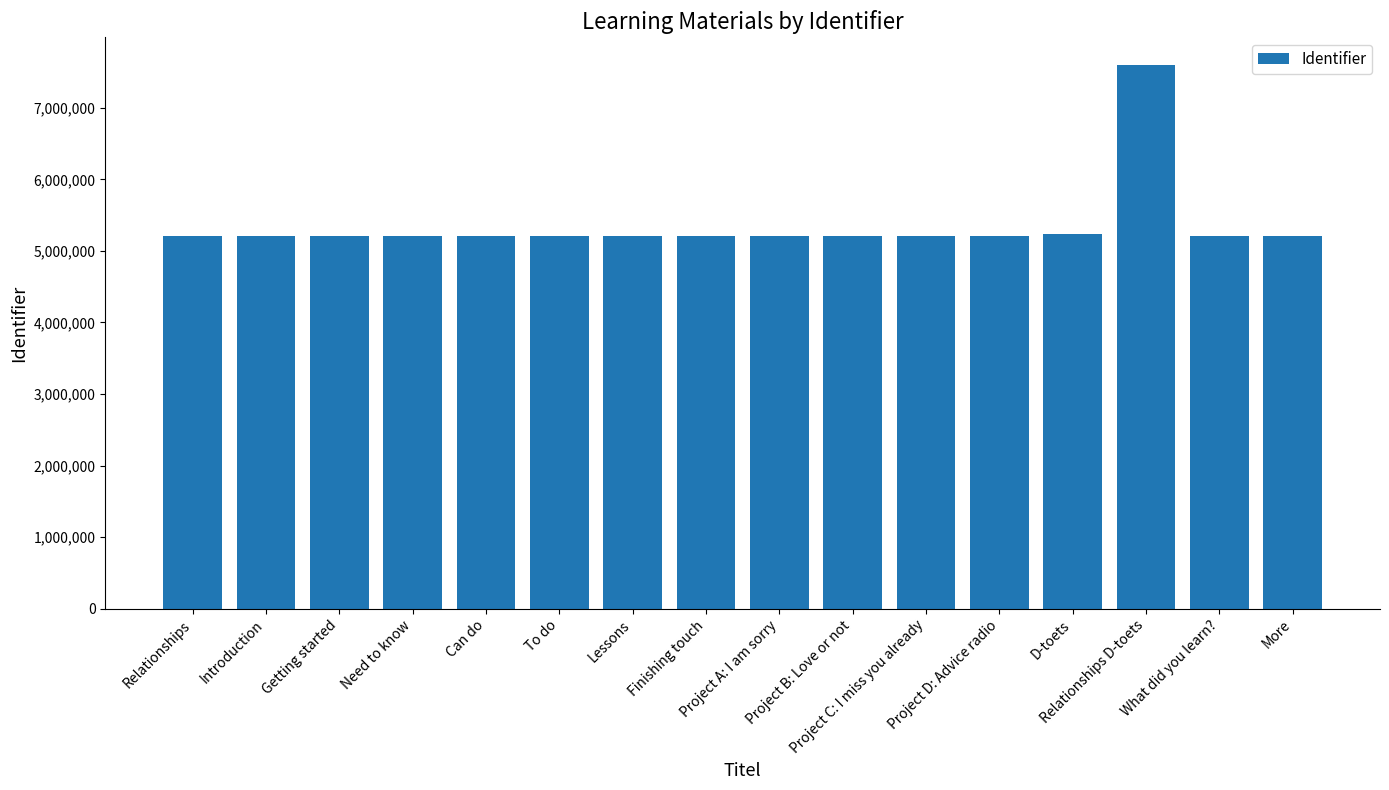

Which has a higher value, Relationships or Relationships D-toets?

Relationships D-toets